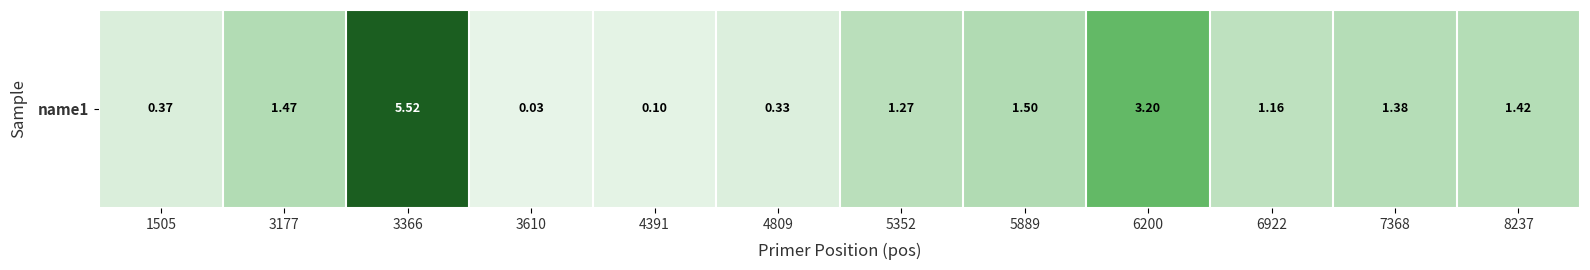

Rank the categories by value from highest to lowest.

3366, 6200, 5889, 3177, 8237, 7368, 5352, 6922, 1505, 4809, 4391, 3610